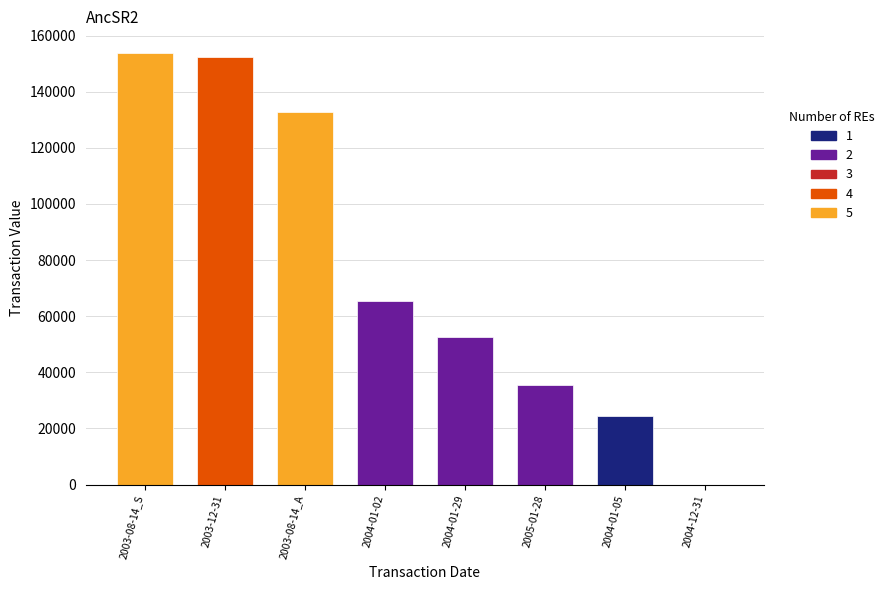

Which has a higher value, 2005-01-28 or 2004-01-05?

2005-01-28